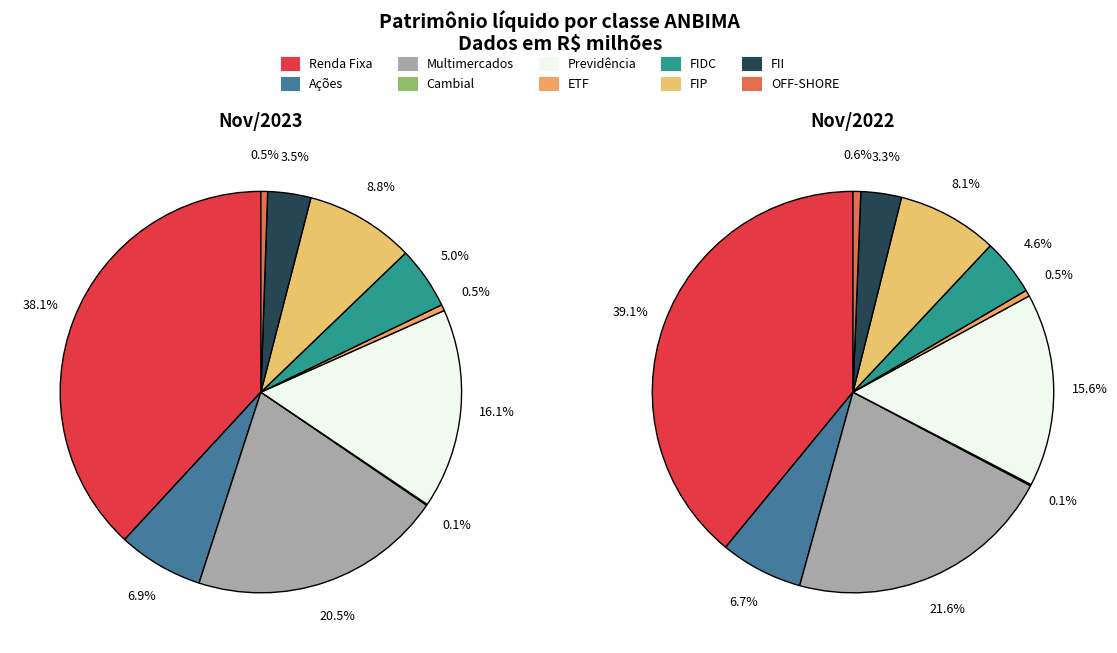

At ETF, list the series in order from smallest to largest.

Nov/2022, Nov/2023